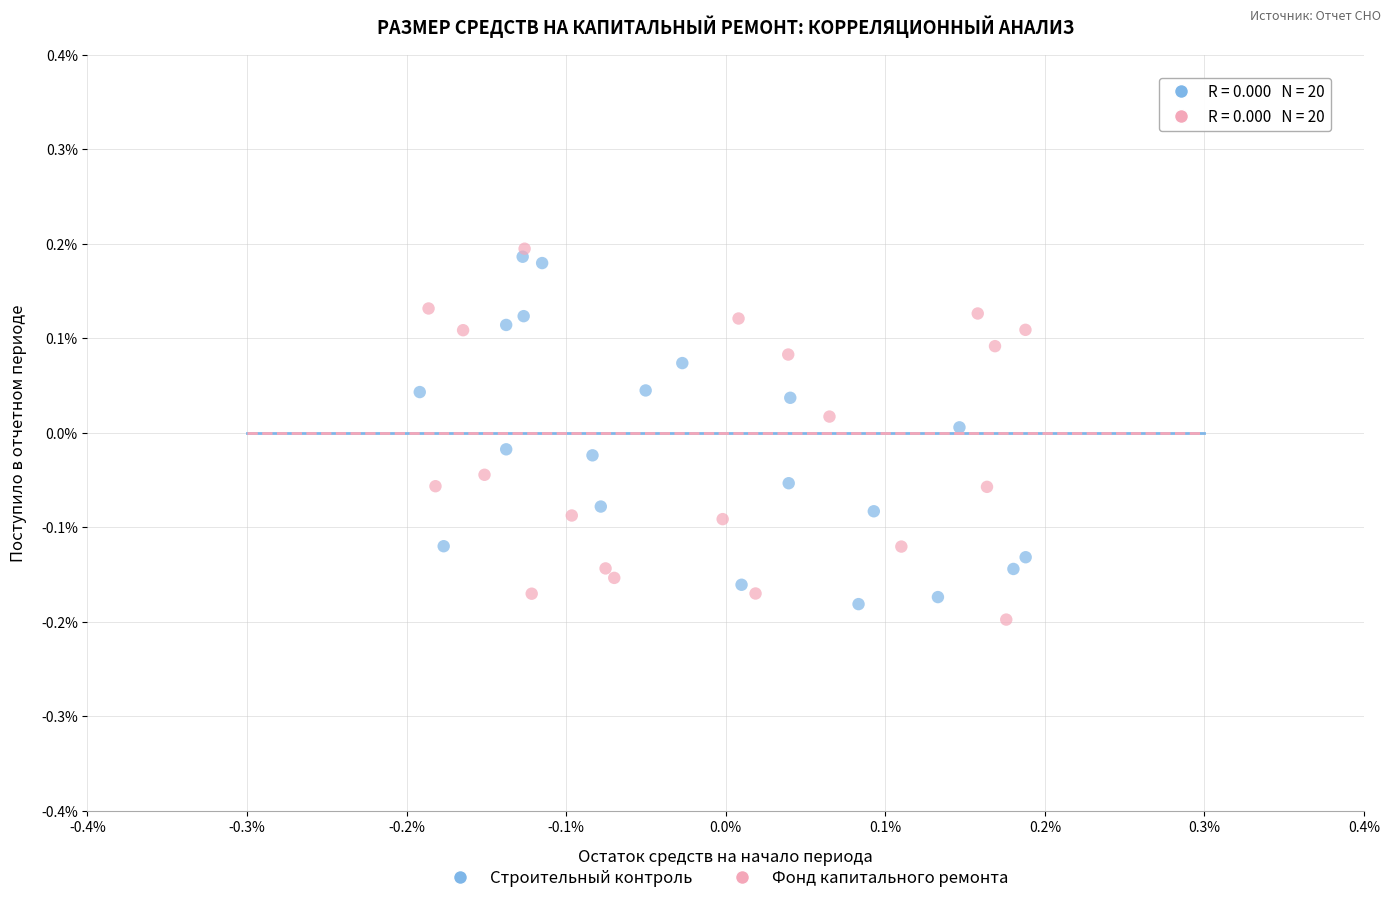

Which series reaches the maximum Y coordinate?

Фонд капитального ремонта